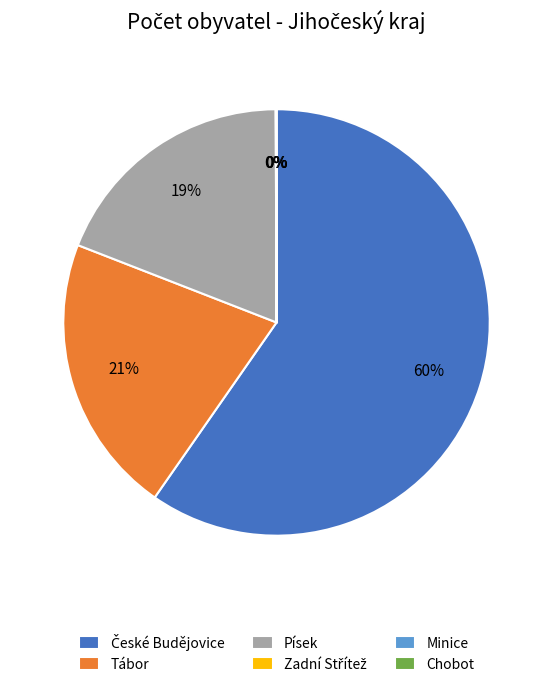

Approximately how many times larger is the value at Tábor compared to Písek?

1.1